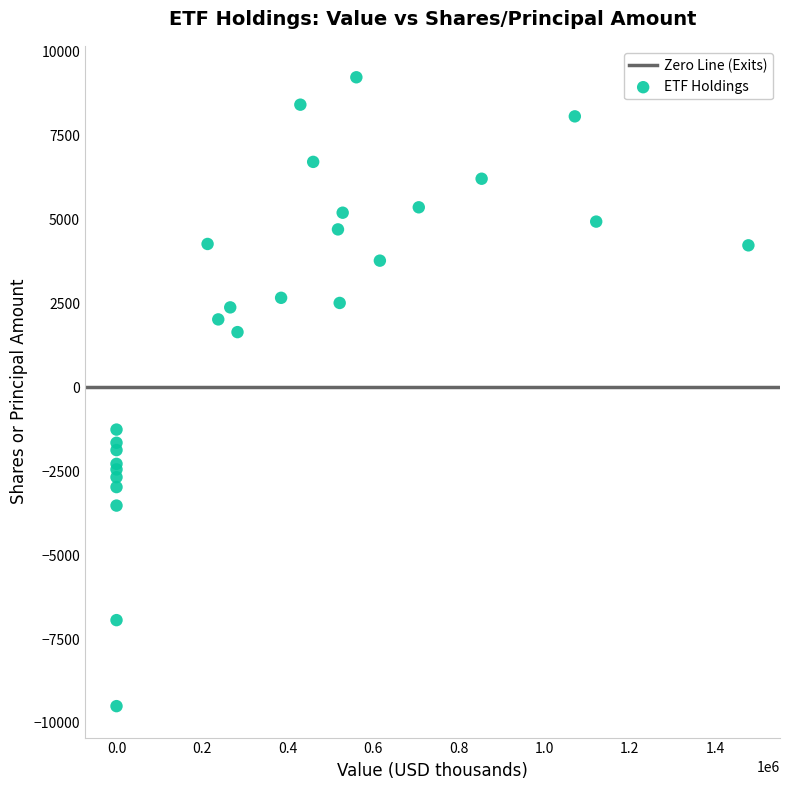

What Y value in the scatter plot is closest to -133?

-1261